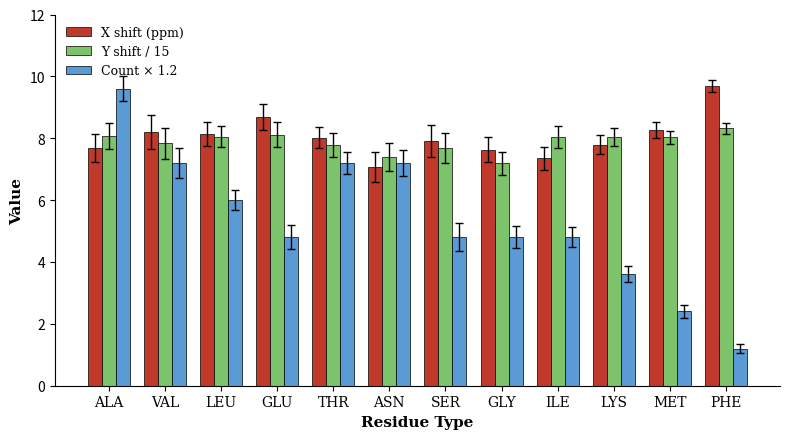

The value of Count × 1.2 at ILE is 4.8. True or false?

True